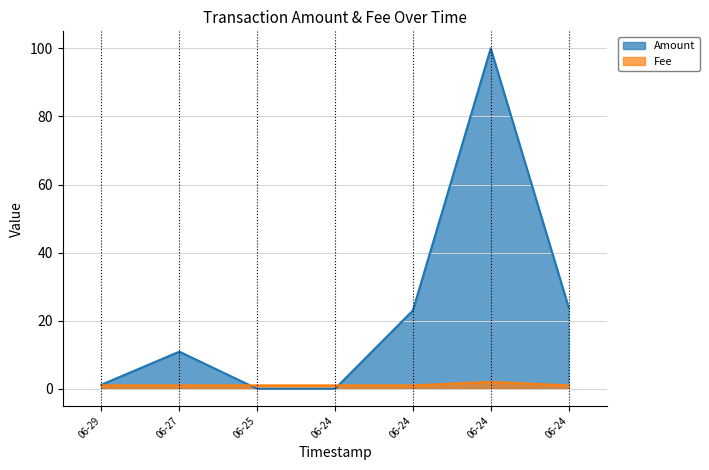

How many lines are shown in the chart?

2